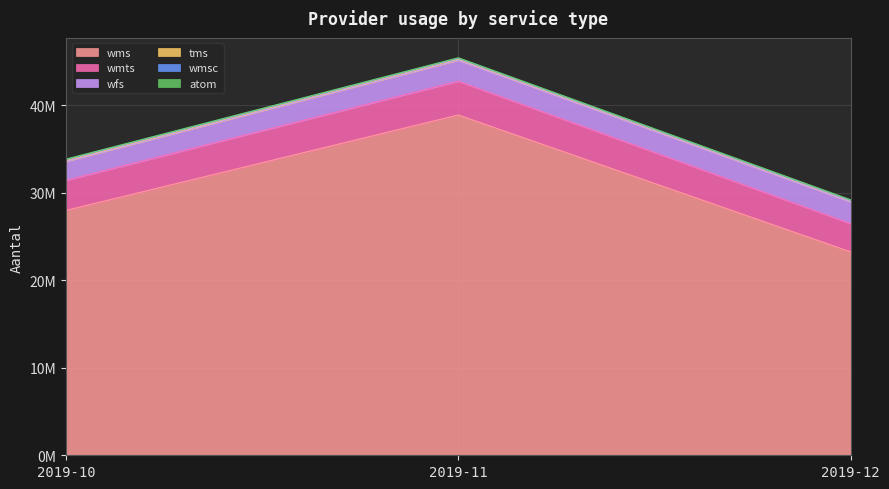

True or false: wmsc has a value of 136908 at 2019-10.

False